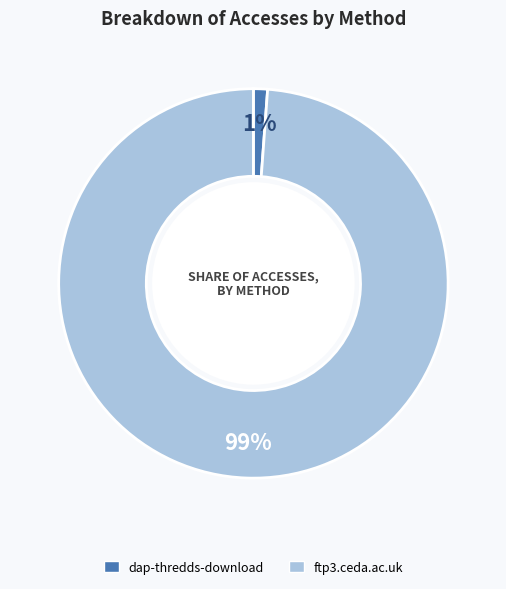

What is the smallest slice in the pie chart?

dap-thredds-download